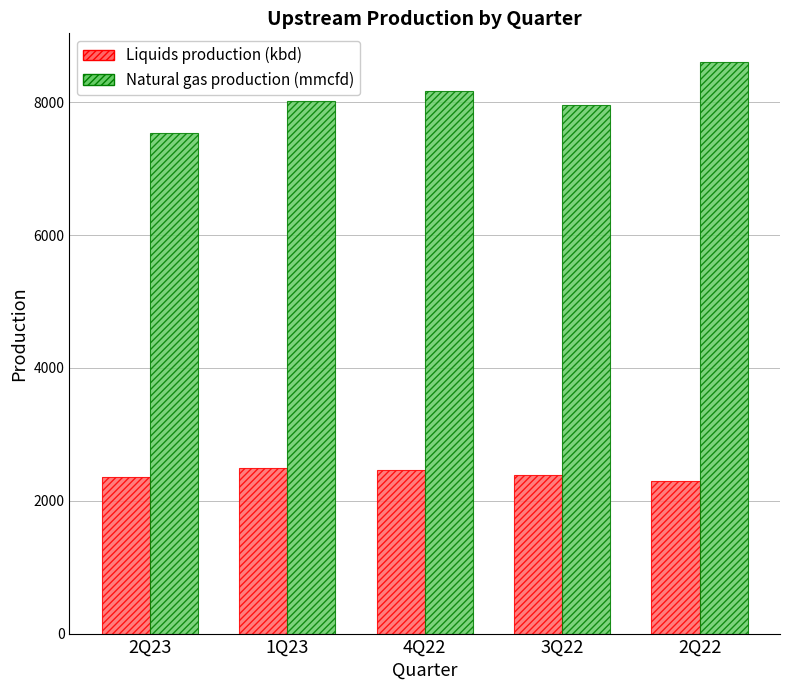

List the series in order of their peak value, lowest first.

Liquids production (kbd), Natural gas production (mmcfd)